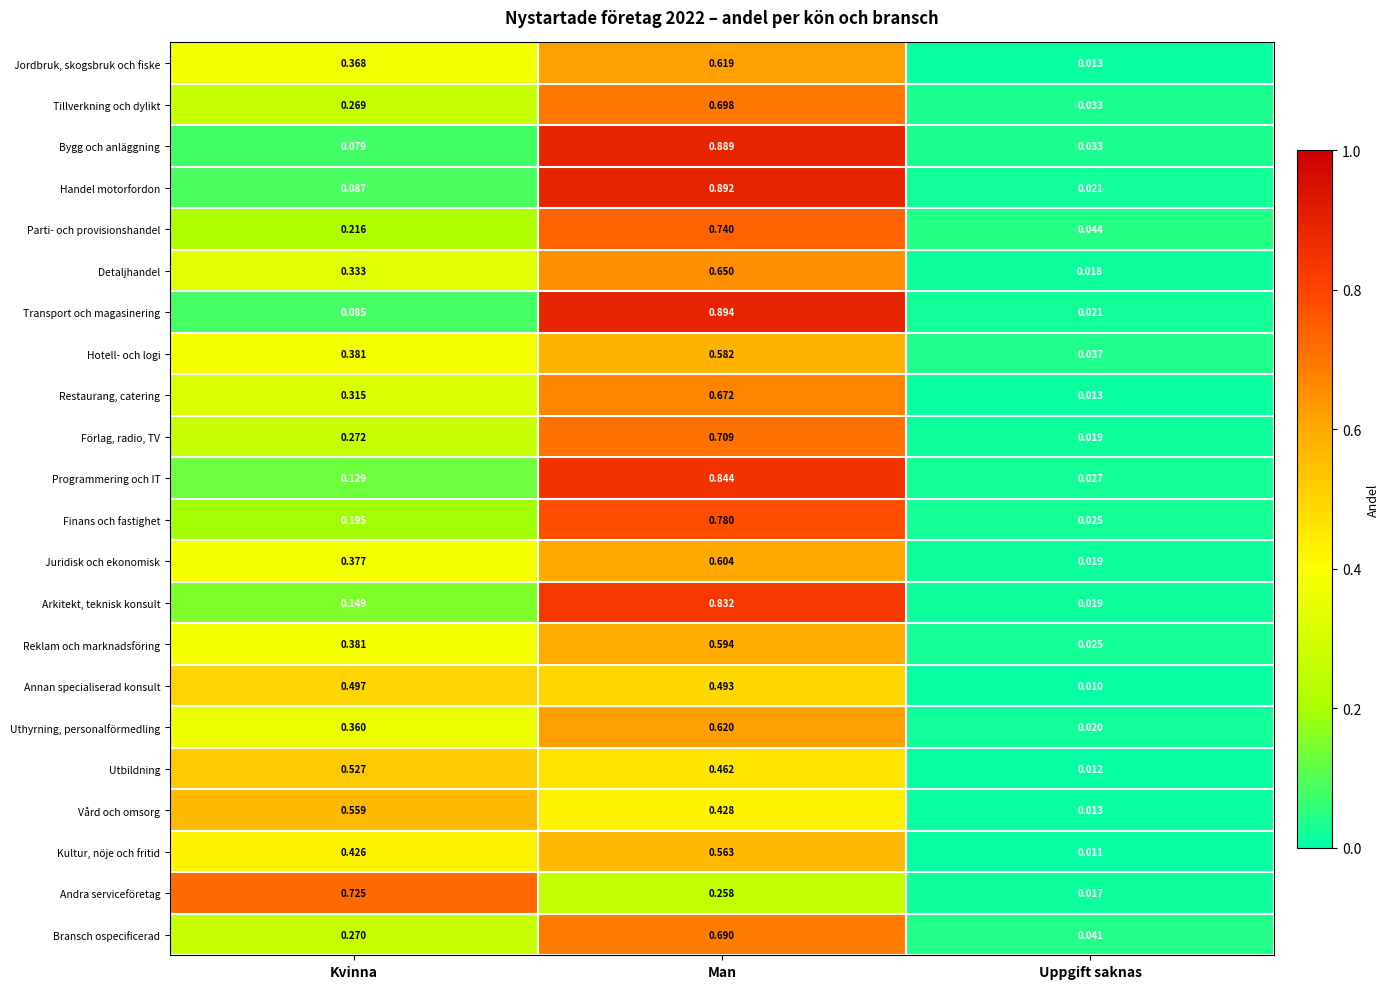

Which category has the lowest value across all series?

Uppgift saknas